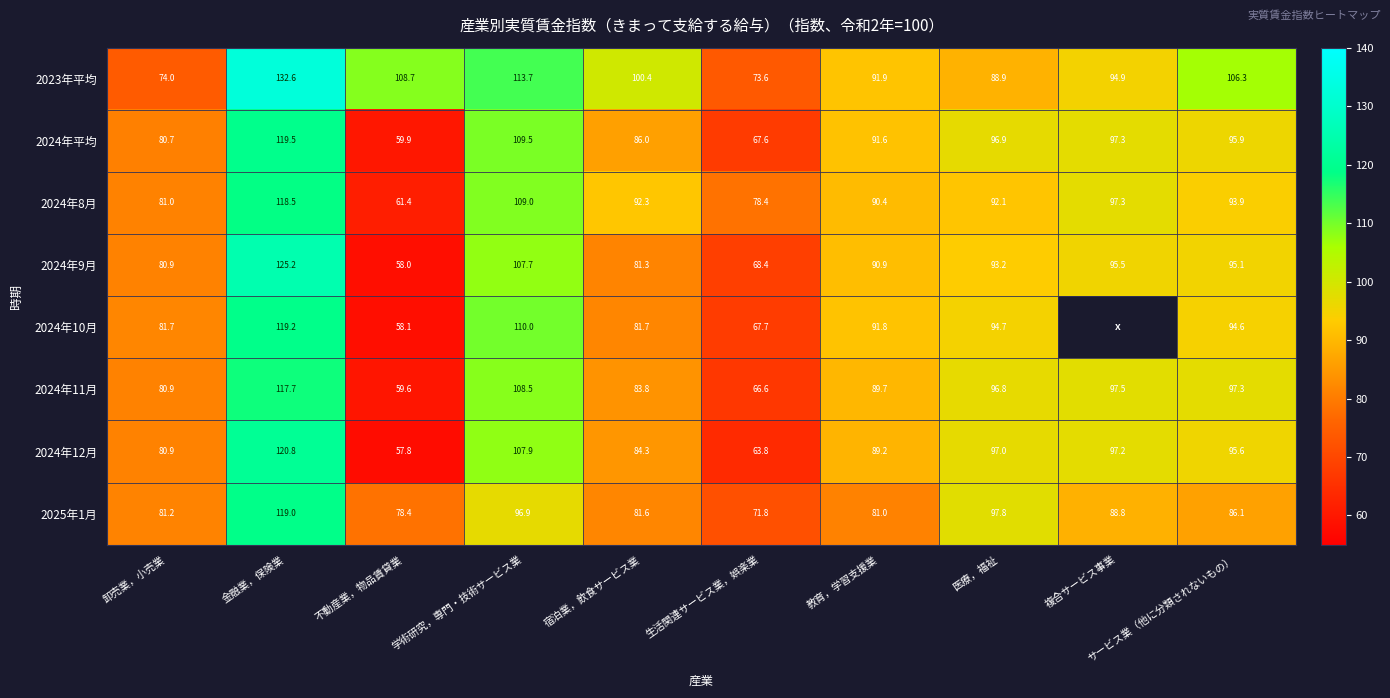

The 2024年平均 series shows 21.2 at 生活関連サービス業，娯楽業. True or false?

False